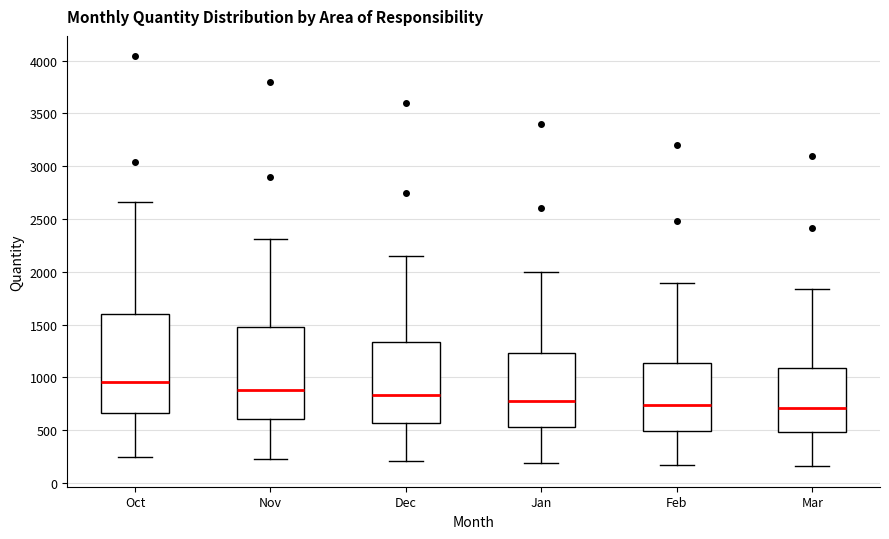

Reading left to right, transcribe this box plot: for each box, give where its median line is, the range the box spans, and where its two whiskers end, as read against the y-axis. The values are not printed on the chart, so give them approximately, as read against the axis.

Oct: median 950, box 650 to 1600, whiskers 250 to 2650
Nov: median 900, box 600 to 1500, whiskers 250 to 2300
Dec: median 850, box 550 to 1350, whiskers 200 to 2150
Jan: median 800, box 550 to 1250, whiskers 200 to 2000
Feb: median 750, box 500 to 1150, whiskers 200 to 1900
Mar: median 700, box 500 to 1100, whiskers 150 to 1850